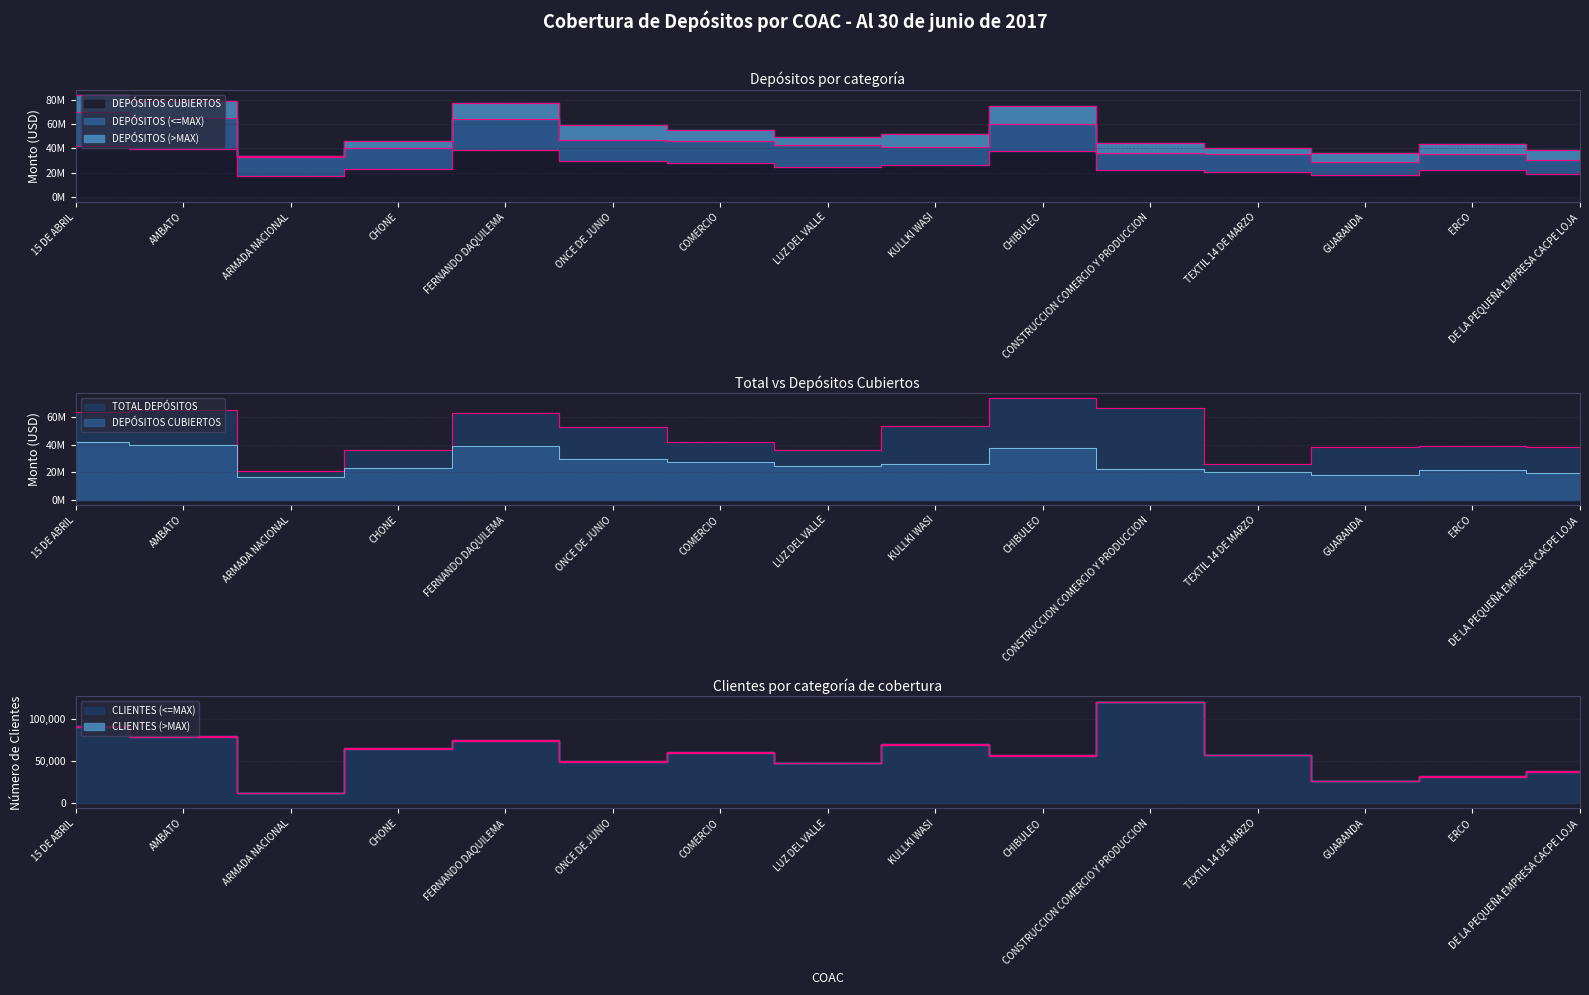

What is the difference between the highest and lowest values at GUARANDA?

38612247.5